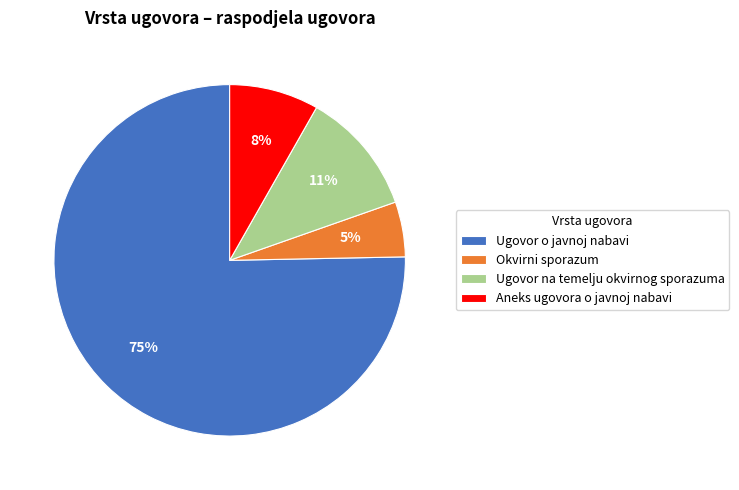

Combined, do Ugovor na temelju okvirnog sporazuma and Ugovor o javnoj nabavi account for over 50%?

Yes